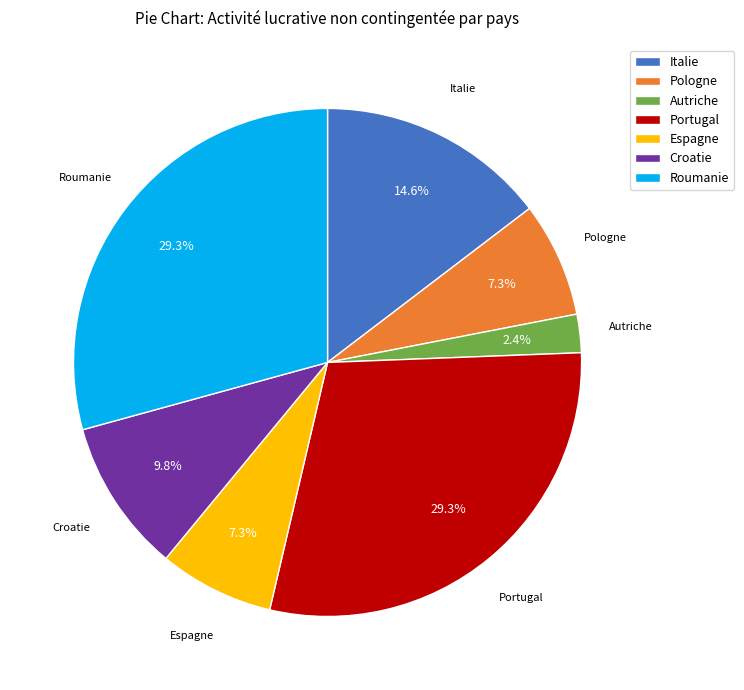

Do Pologne and Croatie together represent more than half of the pie?

No